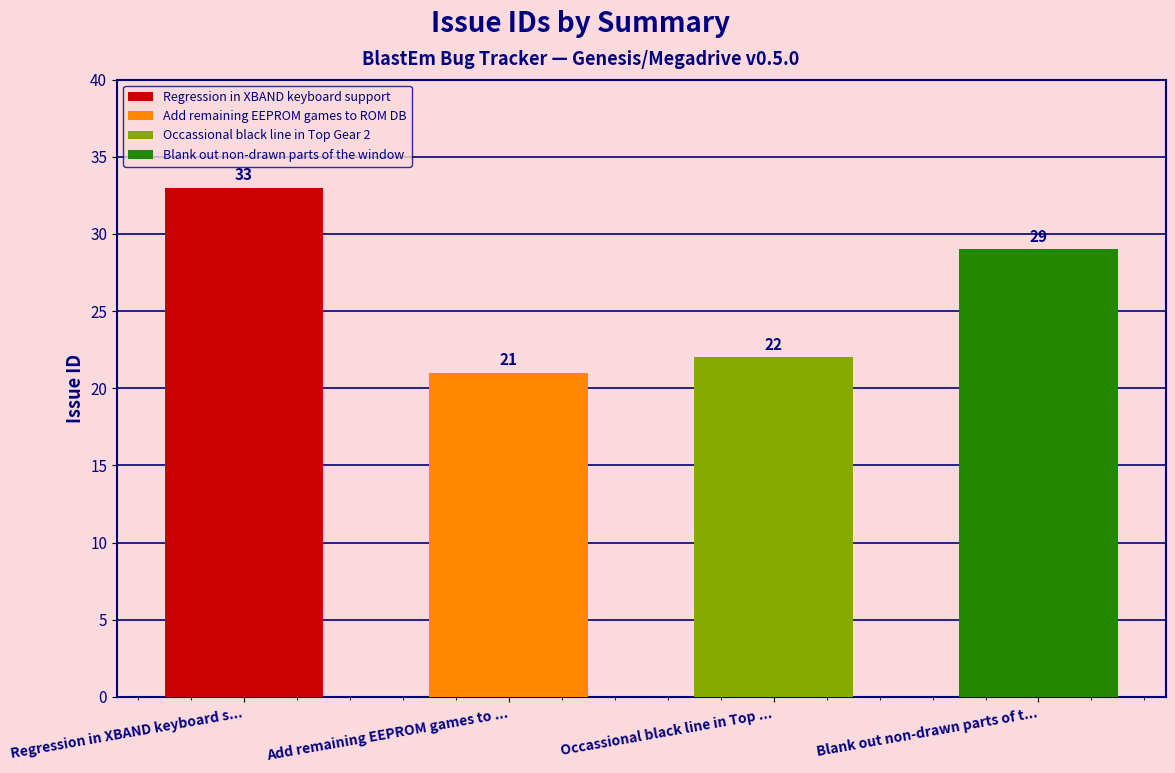

Reading left to right, extract all data points from this chart.

Regression in XBAND keyboard support=33	Add remaining EEPROM games to ROM DB=21	Occassional black line in Top Gear 2=22	Blank out non-drawn parts of the window=29